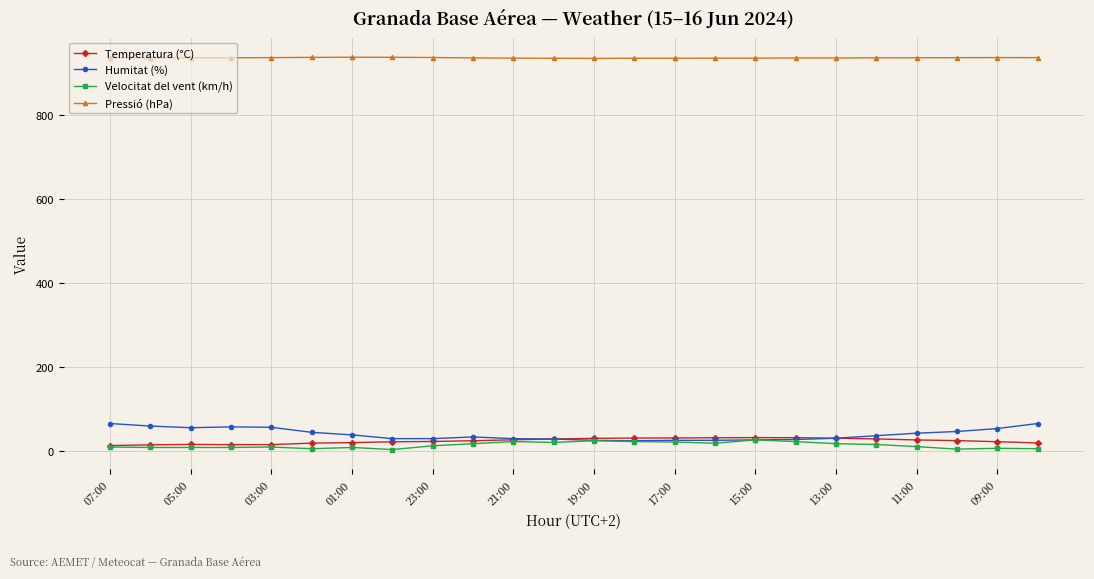

What is the greatest value displayed?

937.2